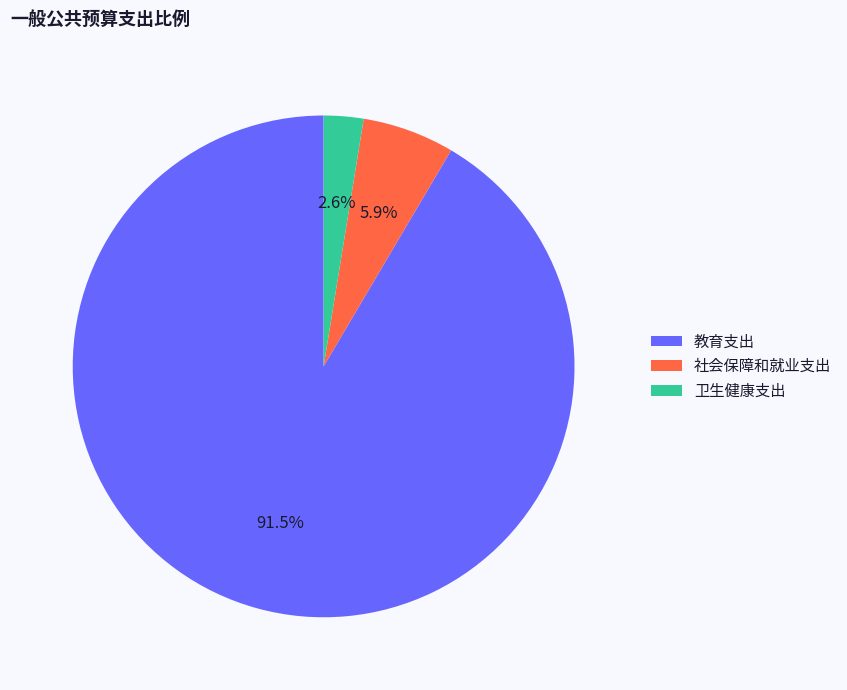

What percentage is the 卫生健康支出 slice, to the nearest percent?

3%